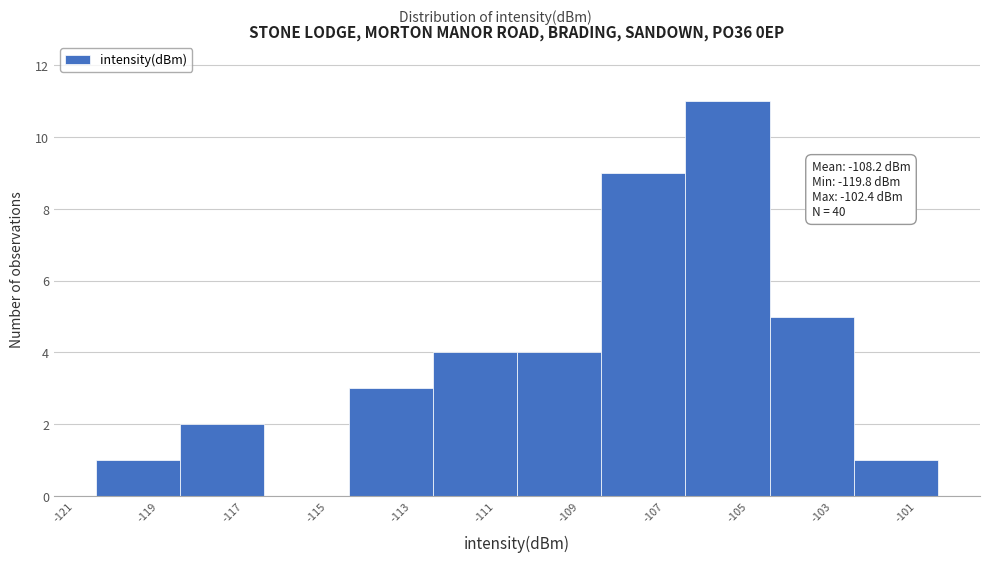

Over which range of the x-axis is the bar tallest?

-106.5 to -104.5